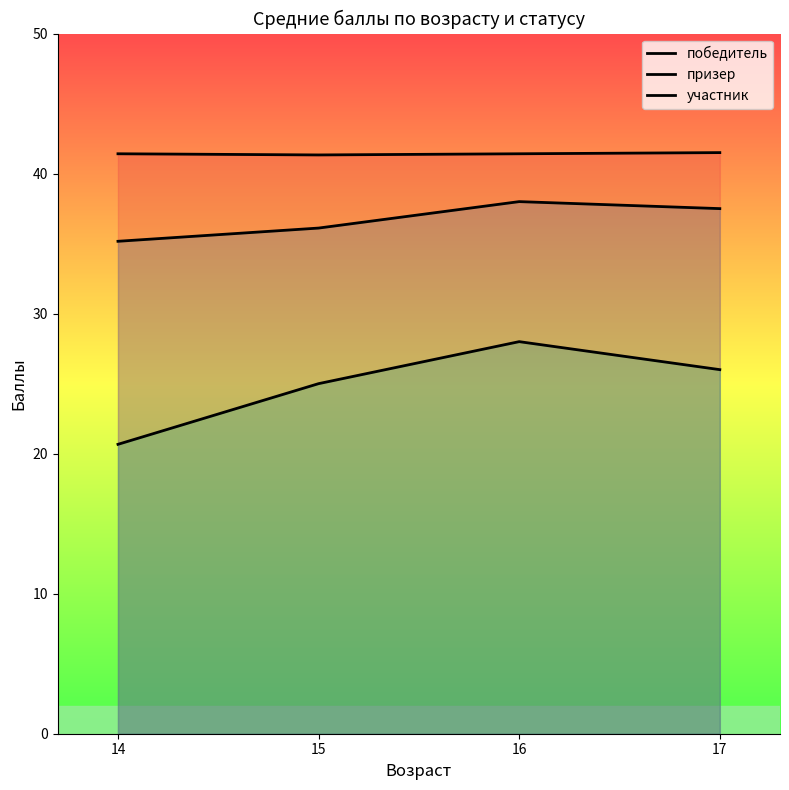

The value of призер at 17 is 21.7. True or false?

False